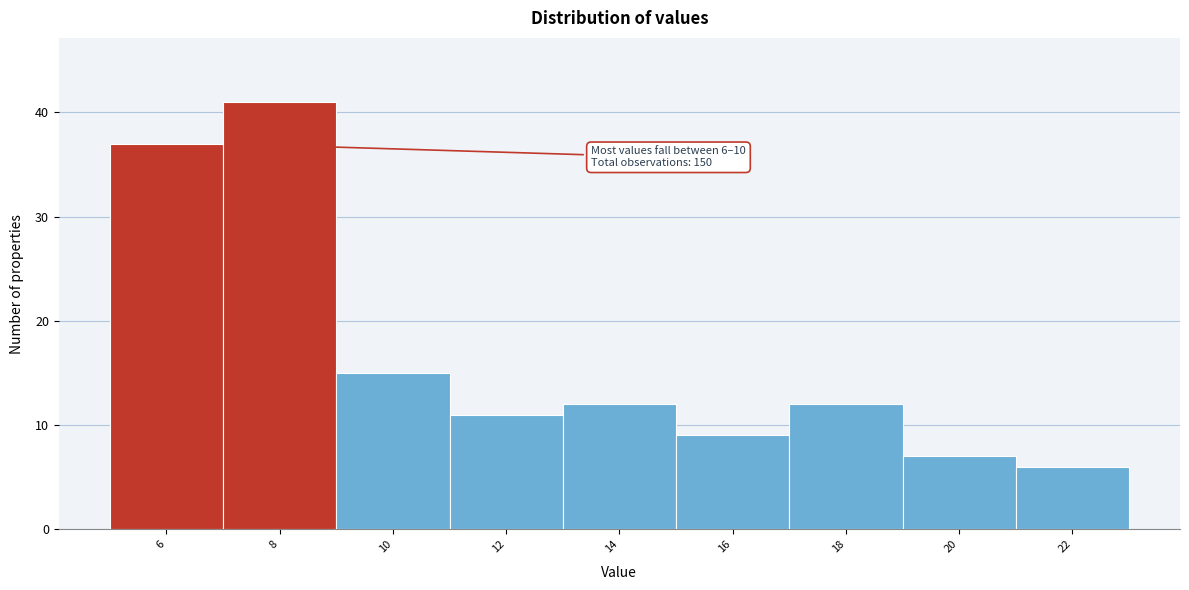

Reading left to right, list all the values displayed in this chart.

37	41	15	11	12	9	12	7	6